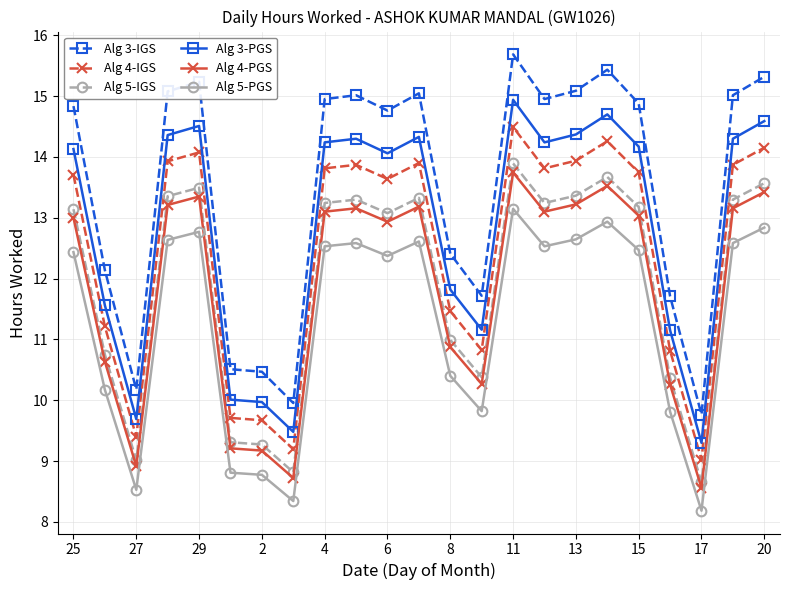

Which series has the largest total across all categories?

Alg 3-IGS